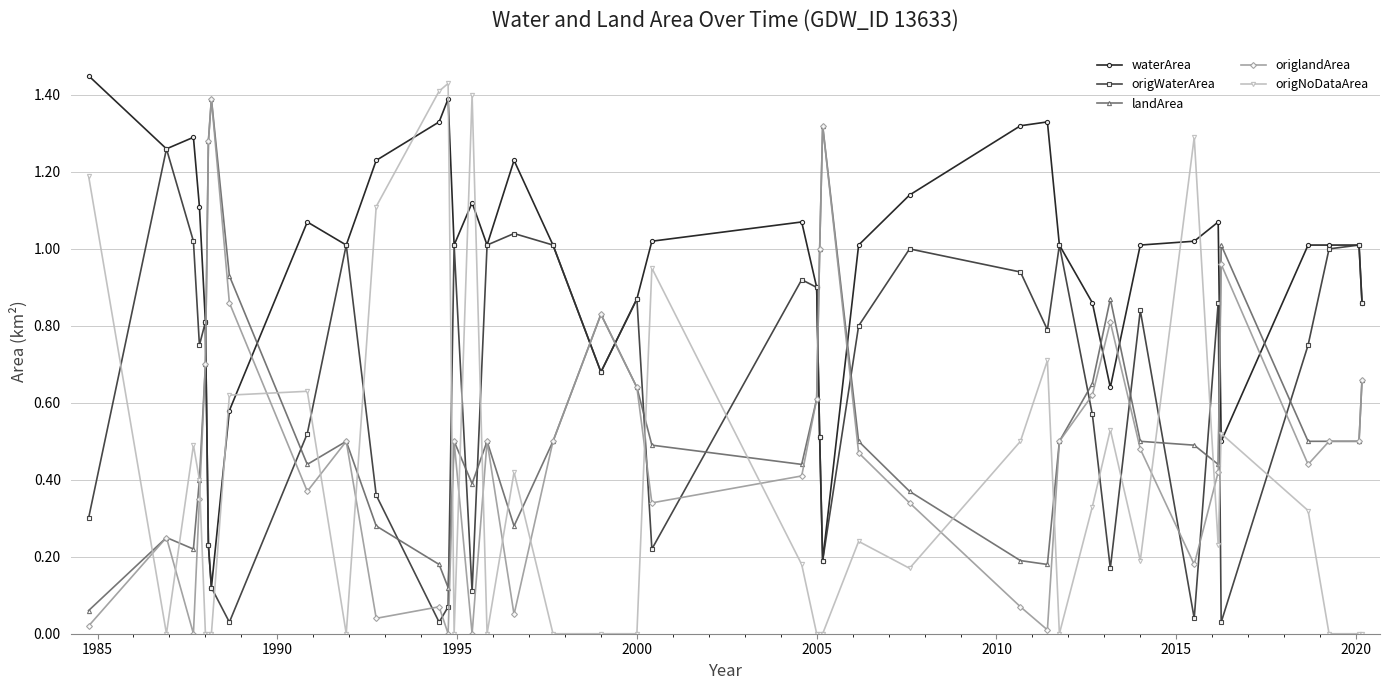

What are all the series names shown in the legend?

waterArea, origWaterArea, landArea, origlandArea, origNoDataArea